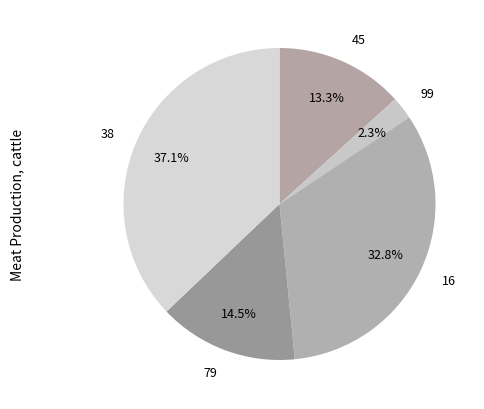

How many slices are in this pie chart?

5